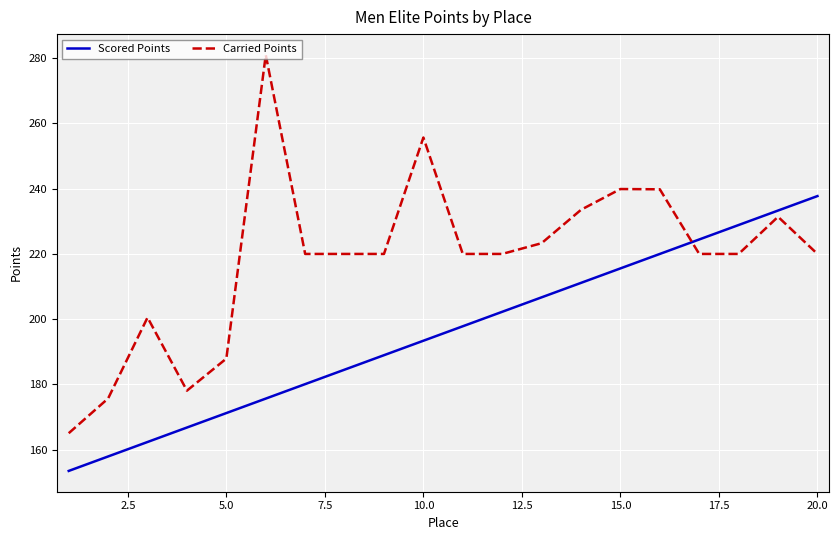

Rank the series by their average value, from highest to lowest.

Carried Points, Scored Points